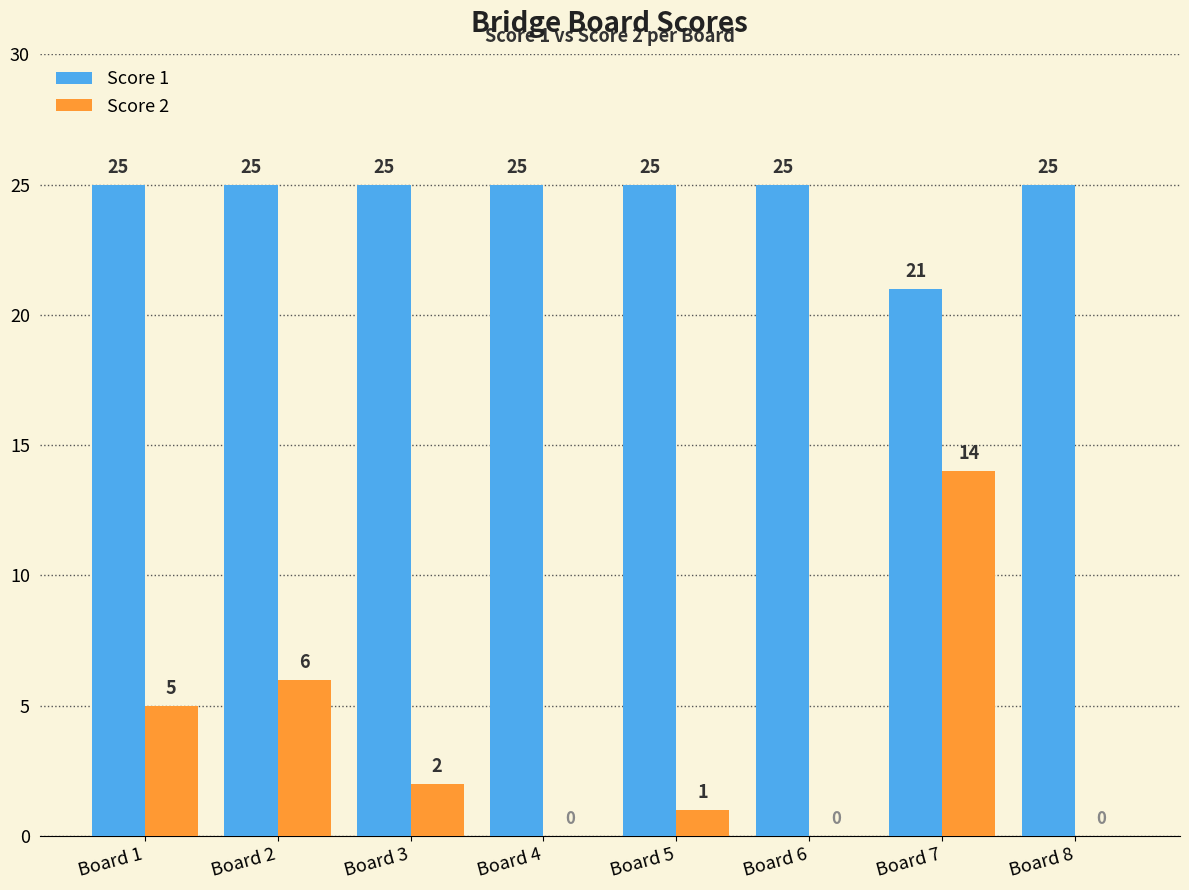

Which series changed the most between Board 1 and Board 2?

Score 2